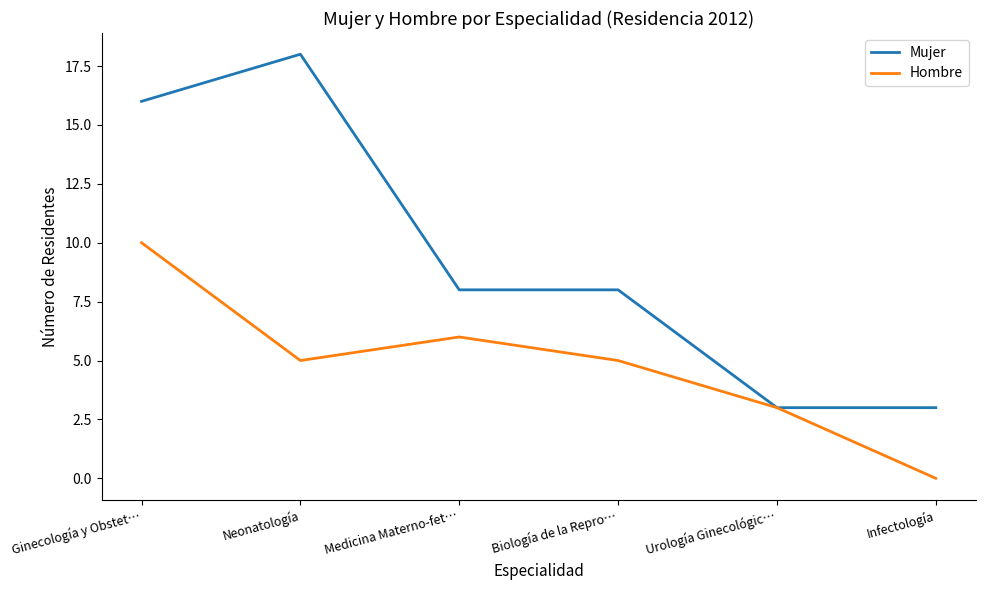

What is the difference between the Mujer values at Ginecología y Obstet… and Urología Ginecológic…?

13